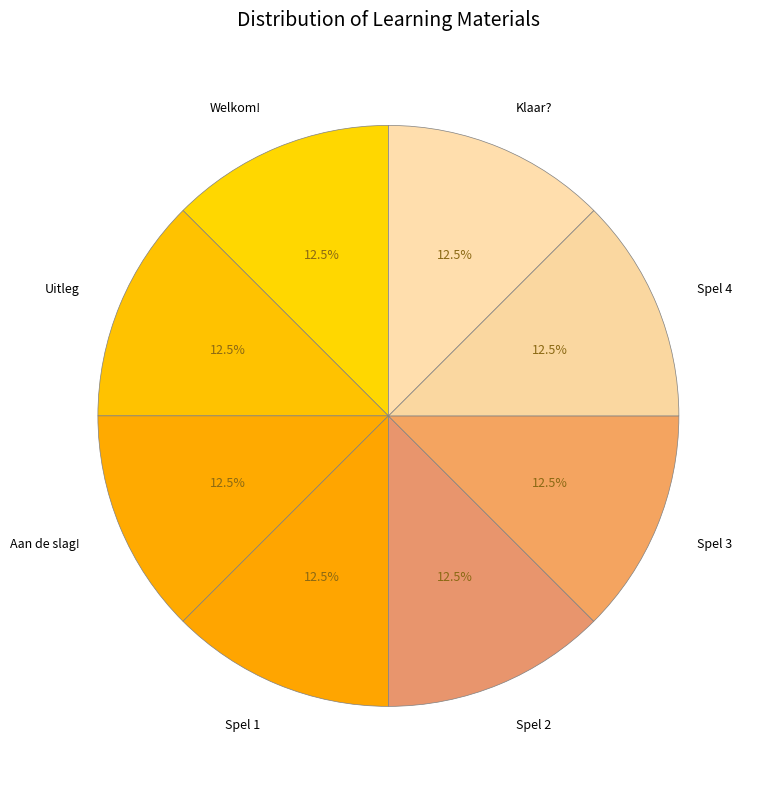

Is there any slice that represents more than half of the pie?

No